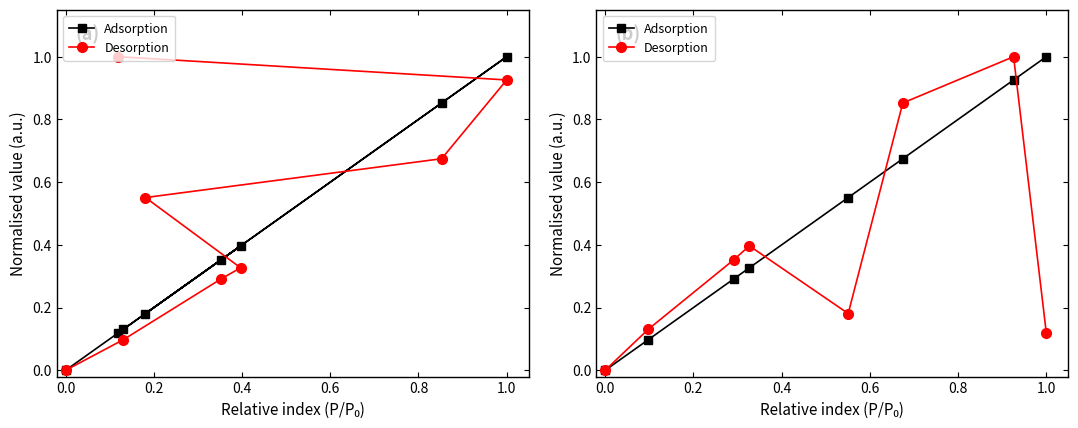

Is the value of Desorption at −0.2 greater than the value of Adsorption at 0.2?

No